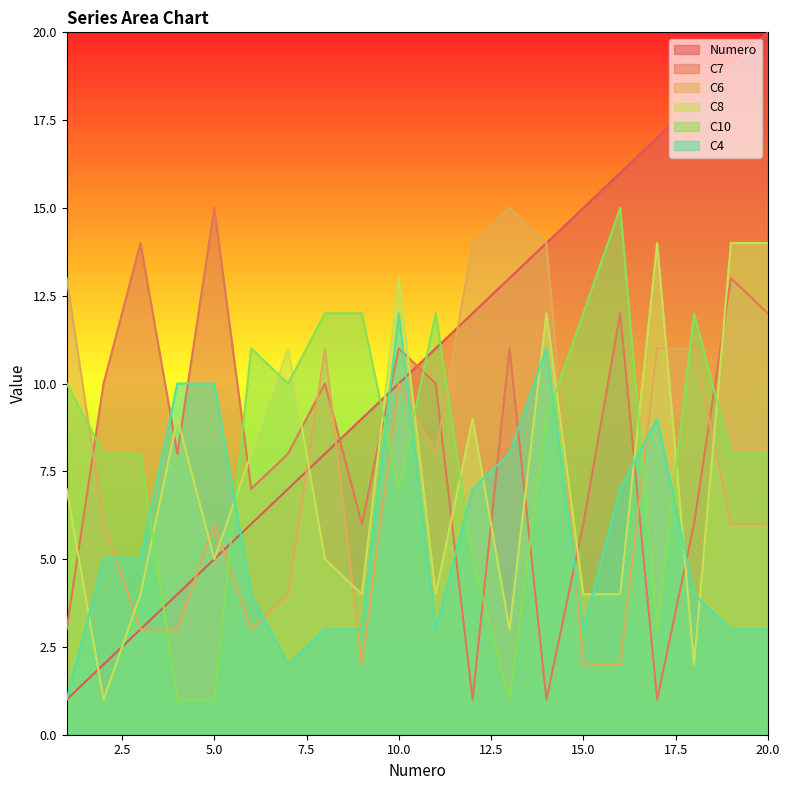

Which series has the widest spread of values?

Numero